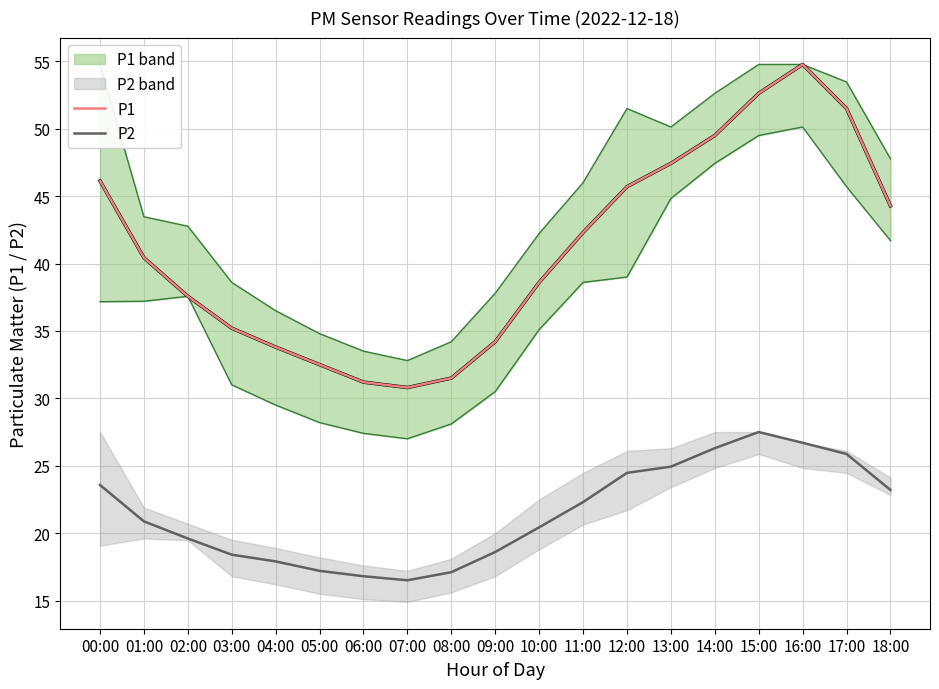

What is the value of the P2 point at the 16th from the left?

27.5